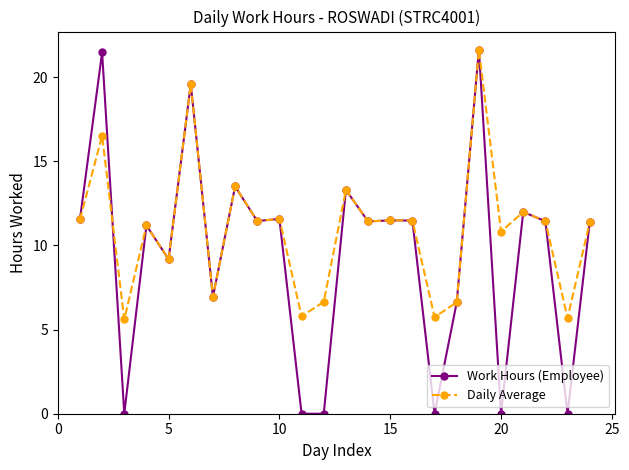

What is the highest value of the Daily Average series?

21.6